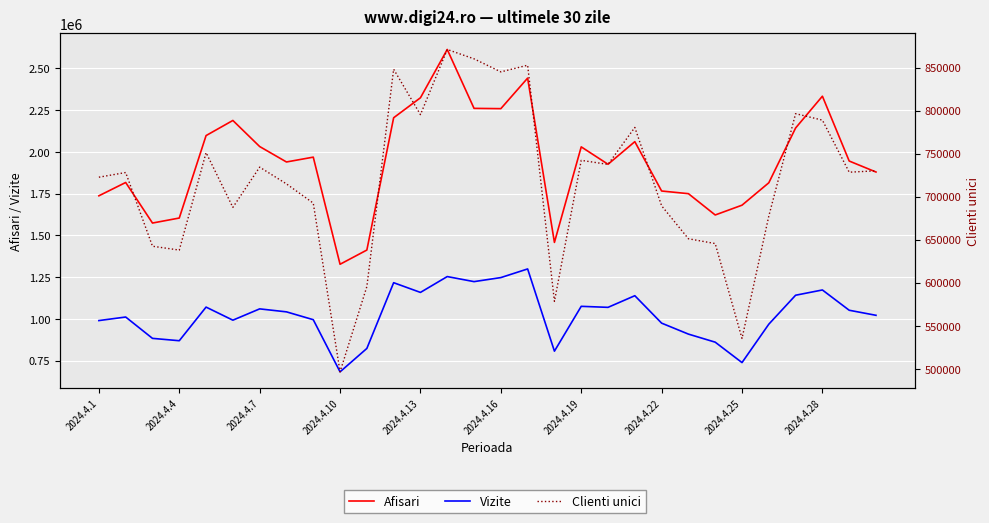

True or false: Vizite and Clienti unici cross at least once.

False